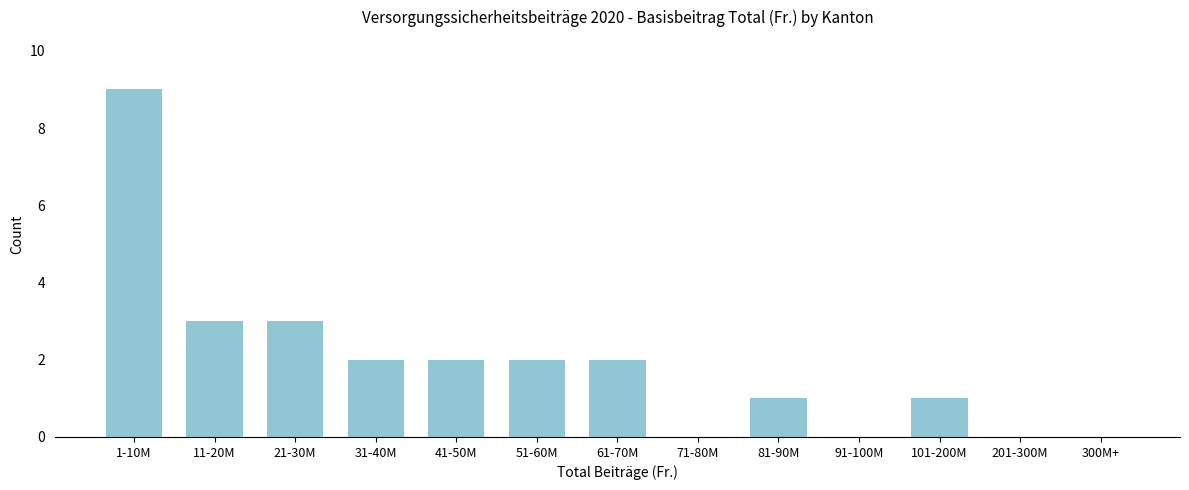

Reading left to right, transcribe all the data shown in this chart.

1-10M=9	11-20M=3	21-30M=3	31-40M=2	41-50M=2	51-60M=2	61-70M=2	71-80M=0	81-90M=1	91-100M=0	101-200M=1	201-300M=0	300M+=0